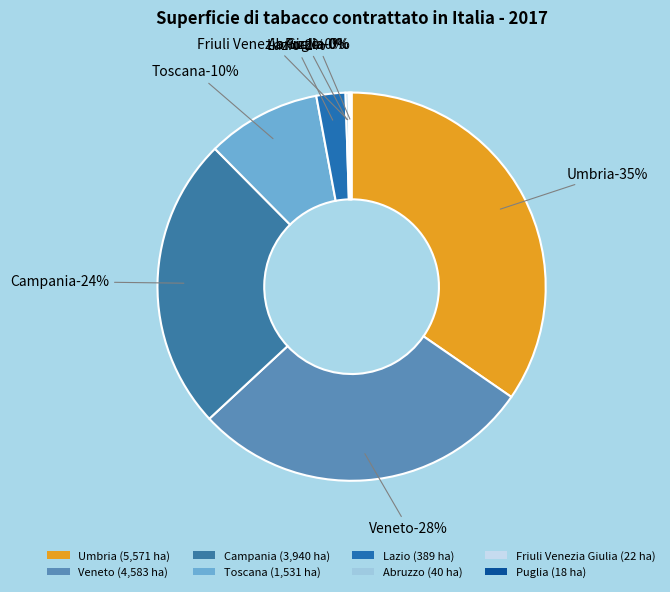

Is the sum of Lazio and Campania greater than half?

No